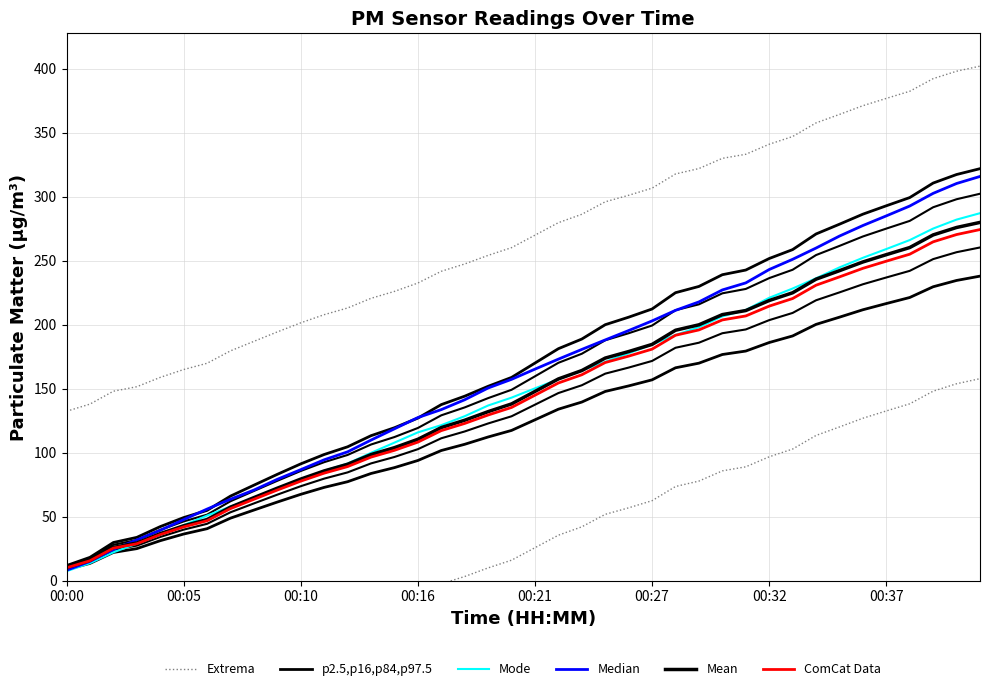

What is the label of the 9th point from the right?

31